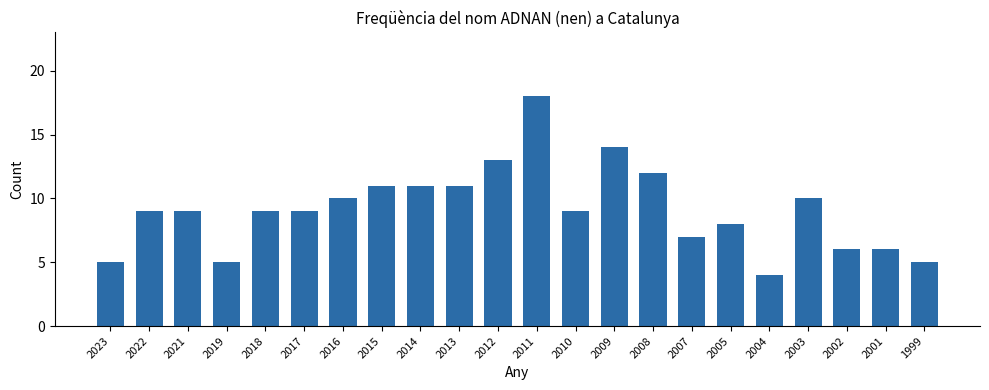

Between 2022 and 2019, which is larger?

2022